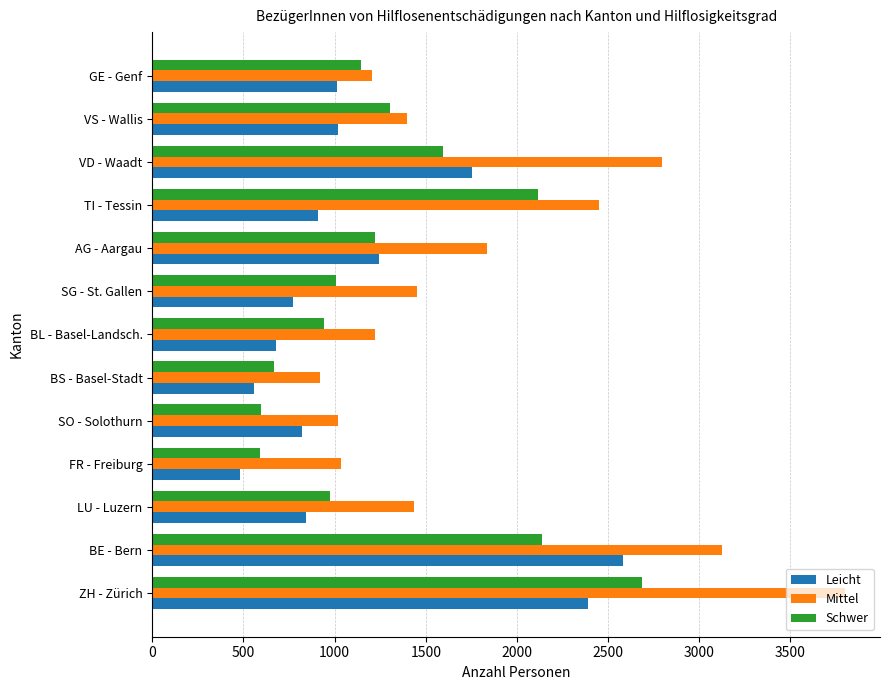

How many data points in Mittel are less than 1437?

6